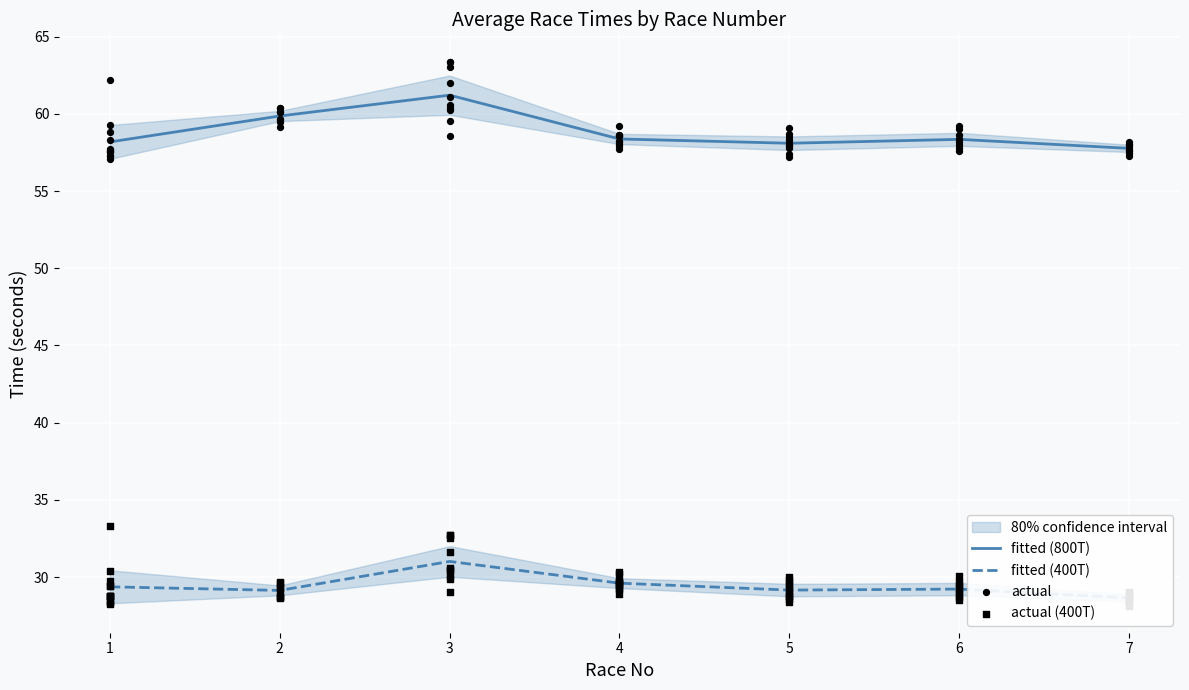

Which series has the largest total across all categories?

800T